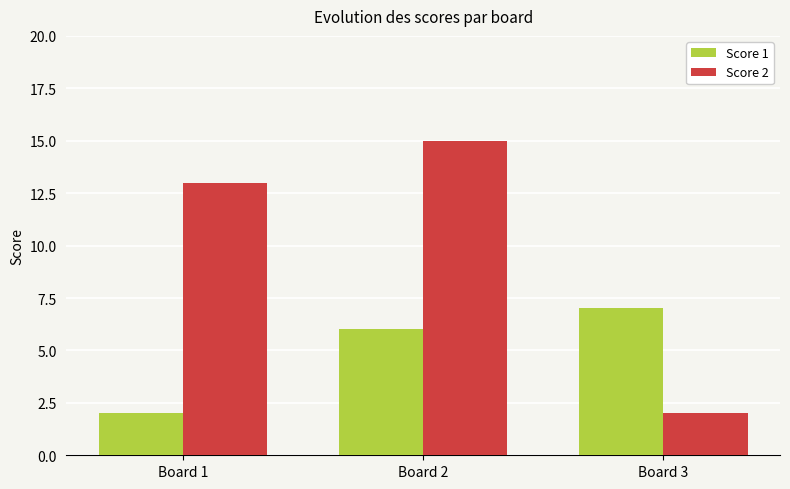

Which series has the largest total across all categories?

Score 2